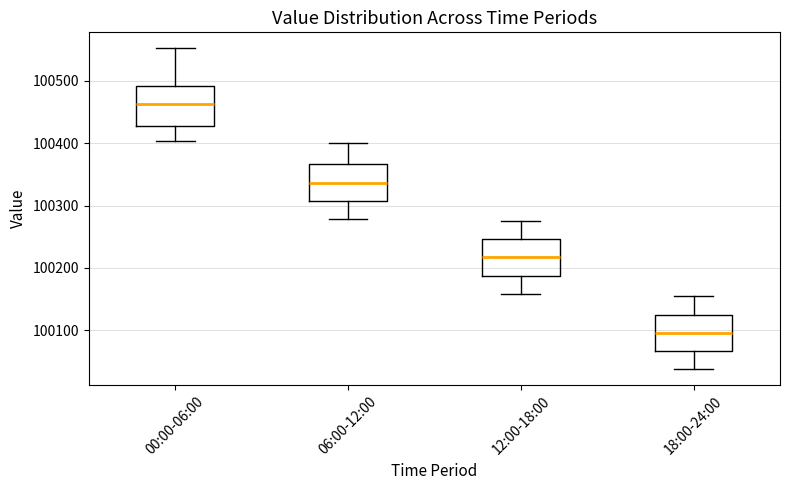

Which box has the lowest median line?

18:00-24:00